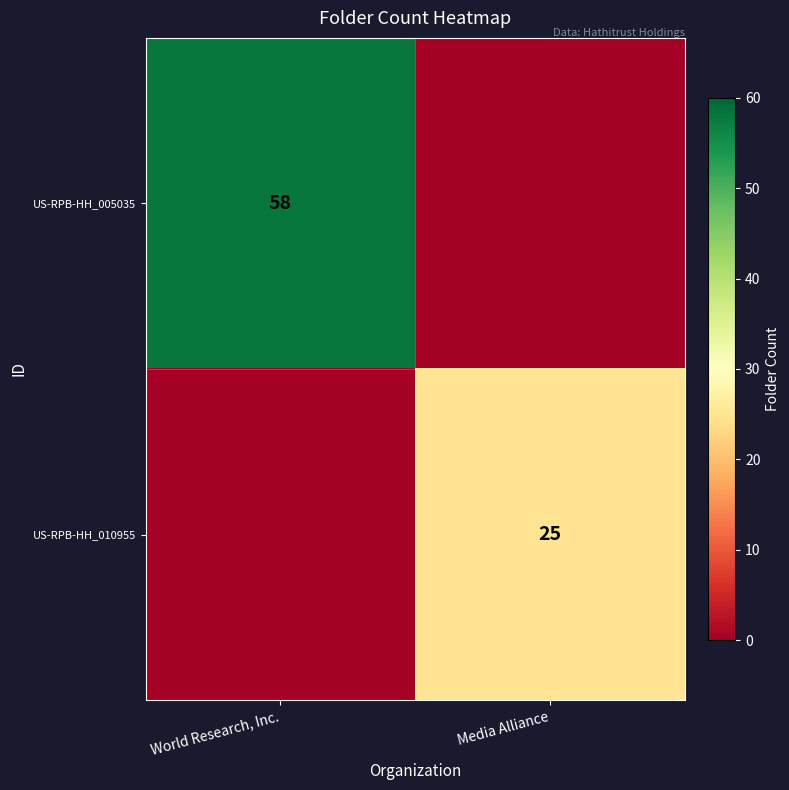

The value of US-RPB-HH_005035 at World Research, Inc. is 58. True or false?

True